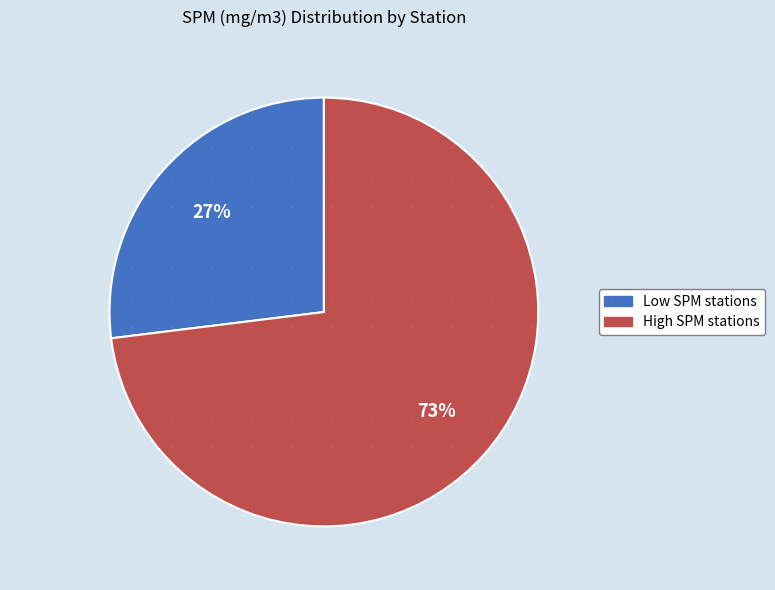

To the nearest percent, what is the average slice percentage?

50%